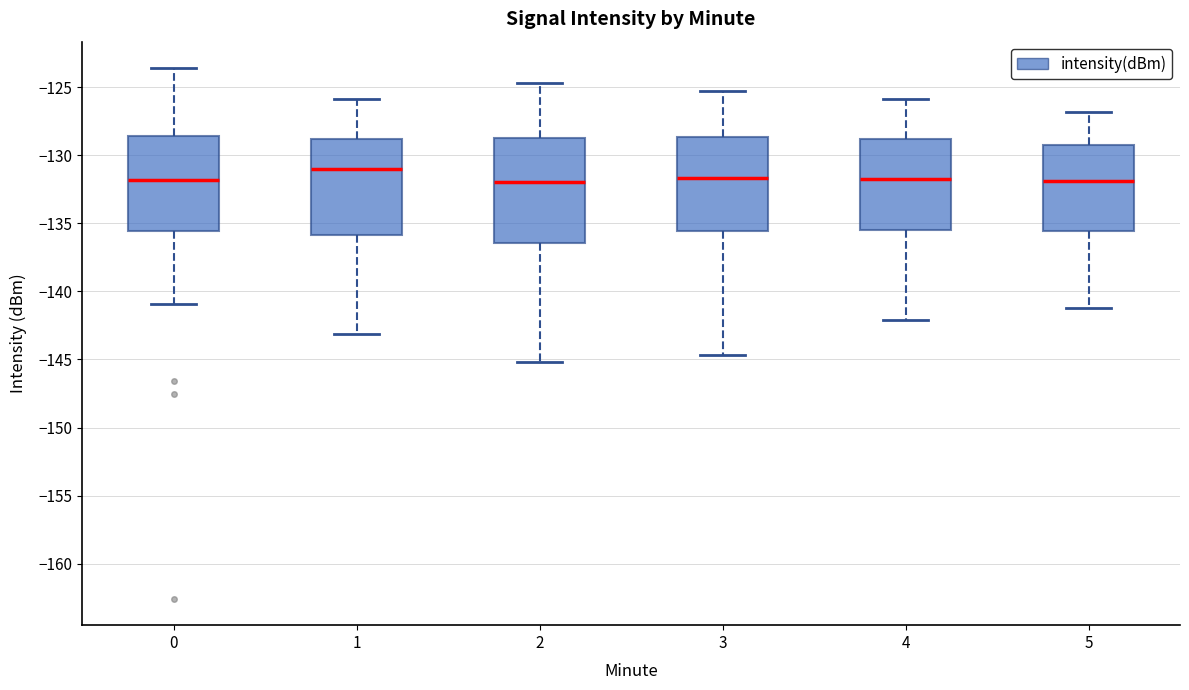

Reading left to right, transcribe this box plot: for each box, give where its median line is, the range the box spans, and where its two whiskers end, as read against the y-axis. The values are not printed on the chart, so give them approximately, as read against the axis.

0: median -132.0, box -135.5 to -128.5, whiskers -141.0 to -123.5
1: median -131.0, box -136.0 to -129.0, whiskers -143.0 to -126.0
2: median -132.0, box -136.5 to -128.5, whiskers -145.0 to -124.5
3: median -131.5, box -135.5 to -128.5, whiskers -144.5 to -125.5
4: median -131.5, box -135.5 to -129.0, whiskers -142.0 to -126.0
5: median -132.0, box -135.5 to -129.0, whiskers -141.0 to -127.0